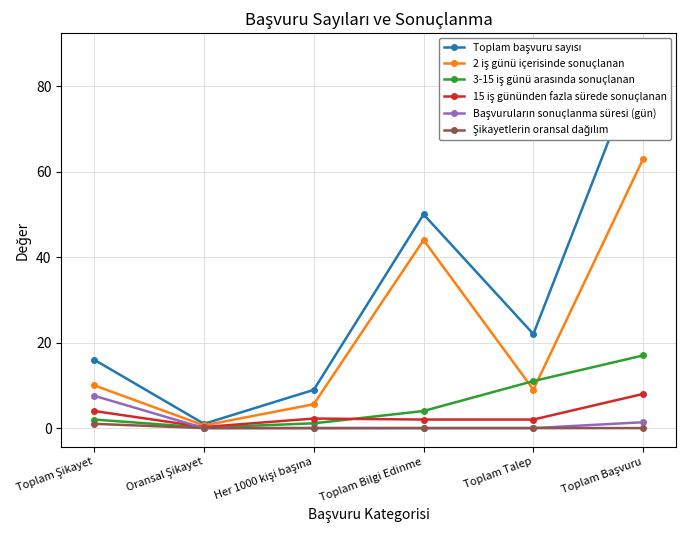

What is the label of the 1st point from the left?

Toplam Şikayet